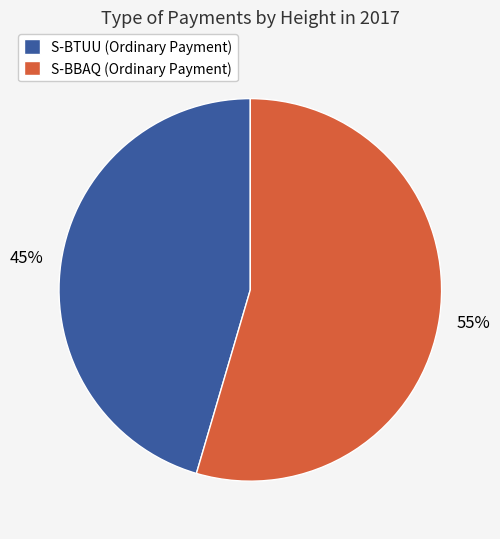

Does any single category account for the majority?

Yes